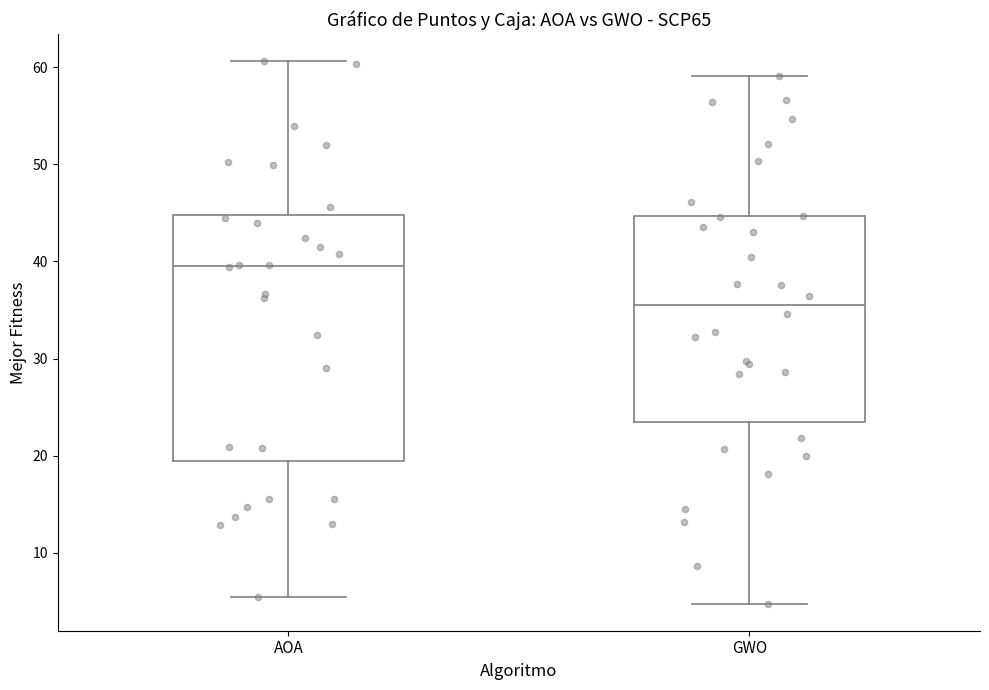

Which box's median line is the highest?

AOA